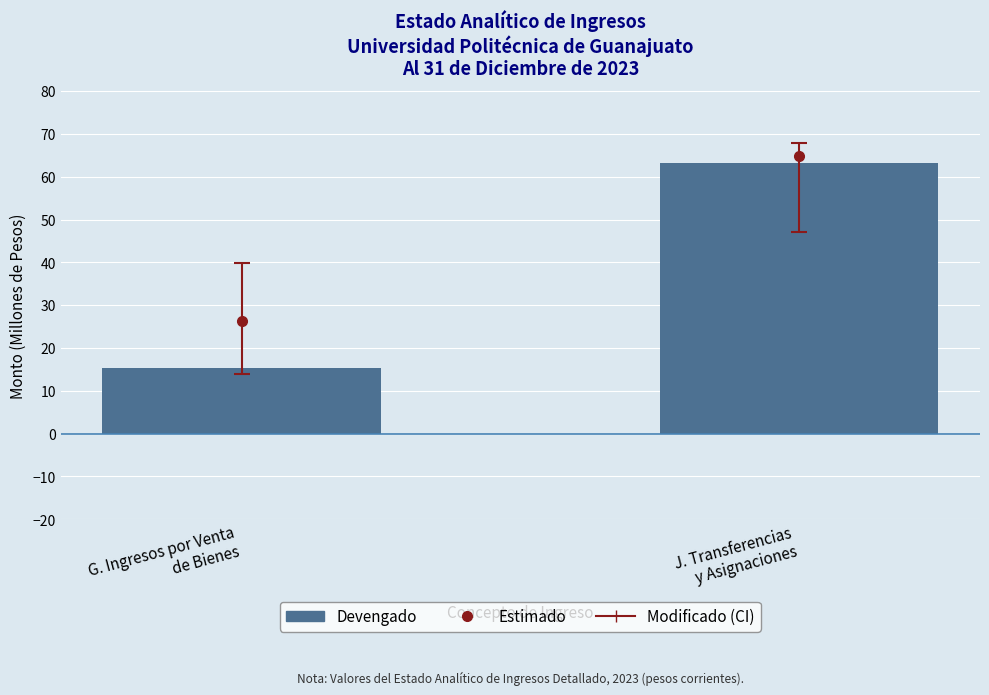

Where is the data nearest to the value 39?

G. Ingresos por Venta
de Bienes